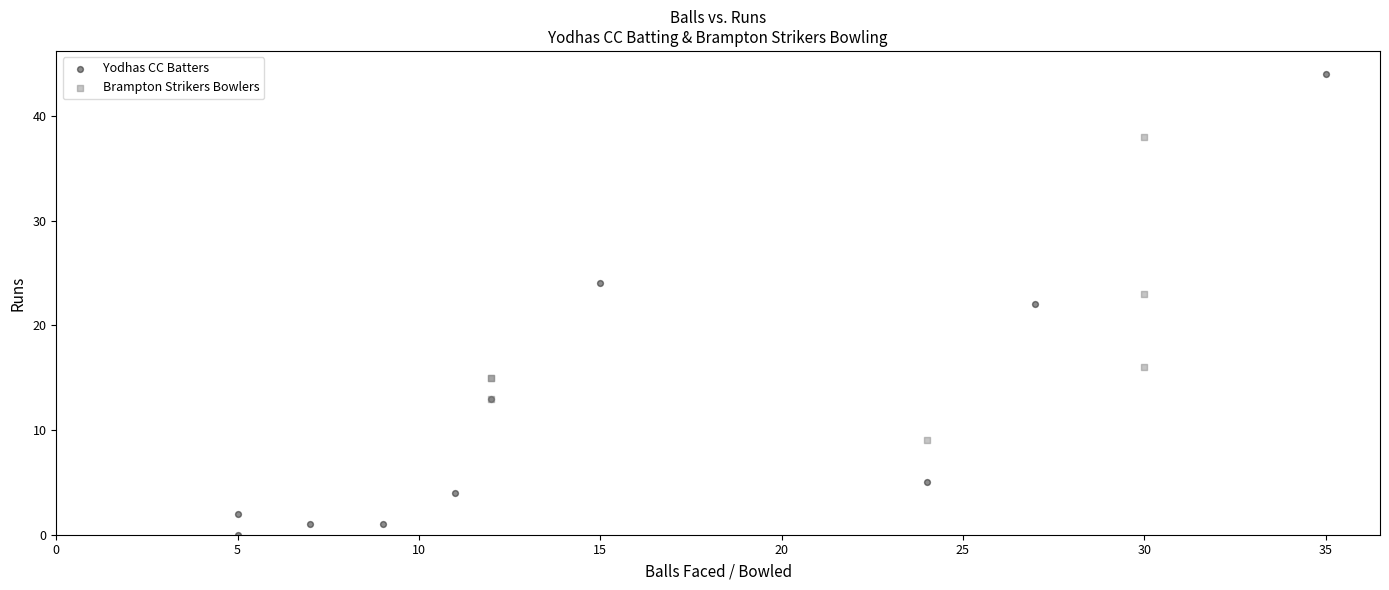

Which series has the largest Y range (max minus min)?

Yodhas CC Batters